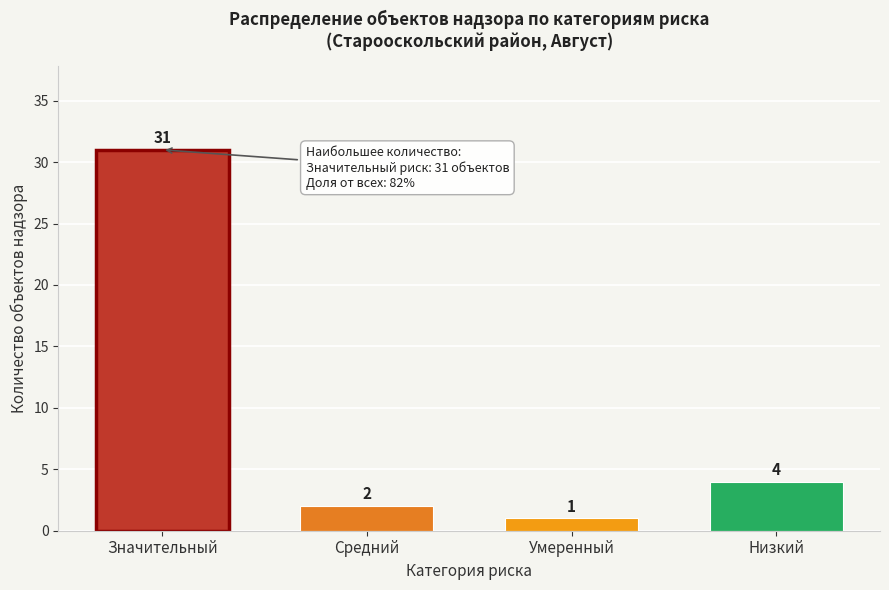

Reading right to left, what are all the values shown in this chart?

4	1	2	31